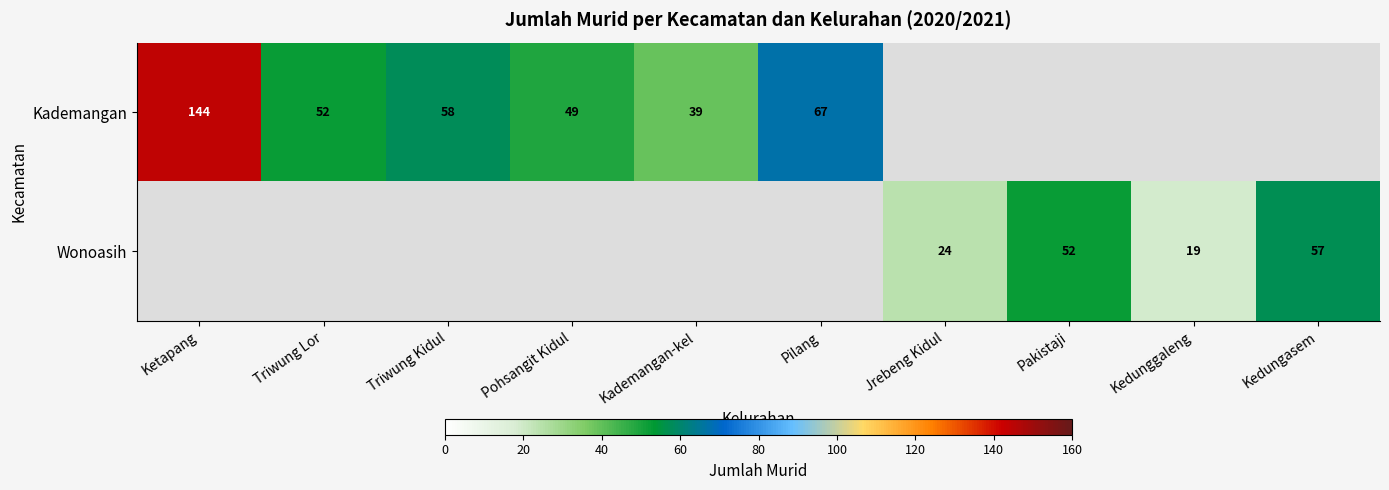

The value of Wonoasih at Pakistaji is 52. True or false?

True